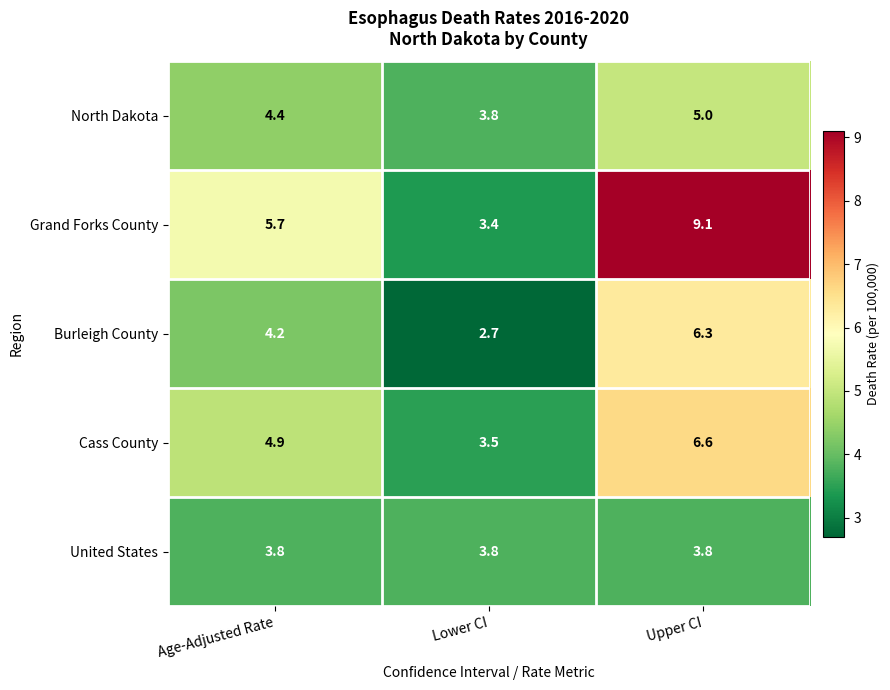

What is the spread (max minus min) of values at Age-Adjusted Rate?

1.9